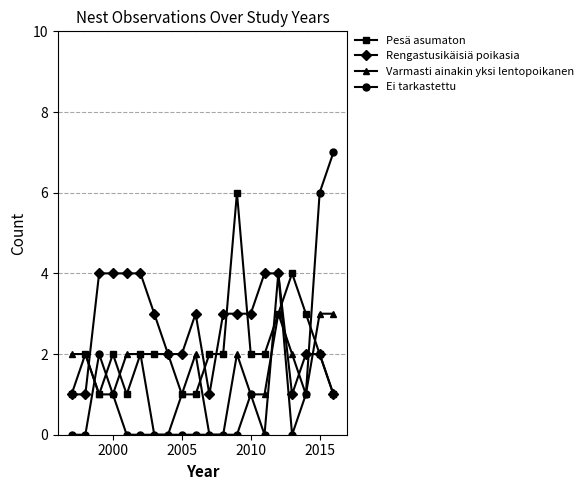

True or false: Varmasti ainakin yksi lentopoikanen has more than 1 points higher than both neighbors.

True